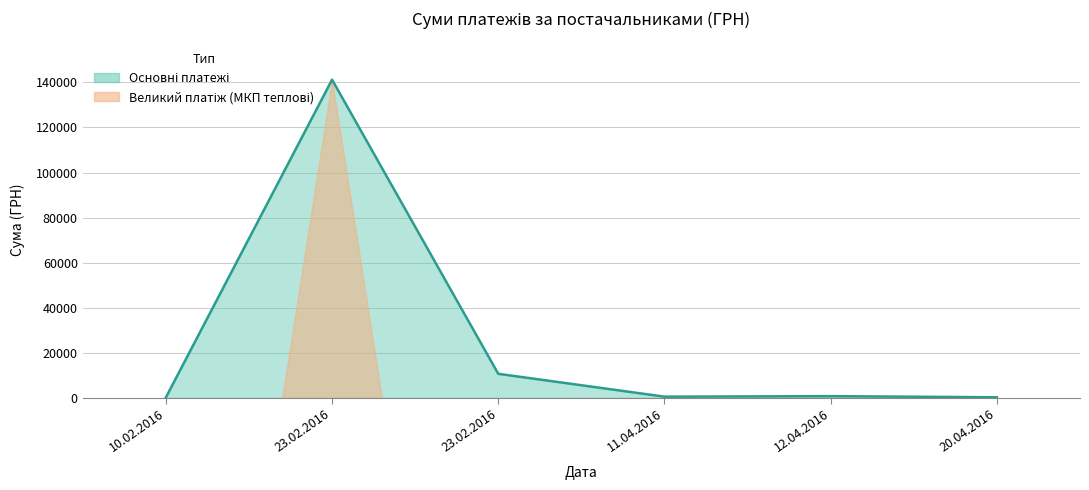

Reading left to right, list all the values displayed in this chart.

10.02.2016=130.4	23.02.2016=141222.5	23.02.2016=10663.1	11.04.2016=522.0	12.04.2016=745.8	20.04.2016=250.0